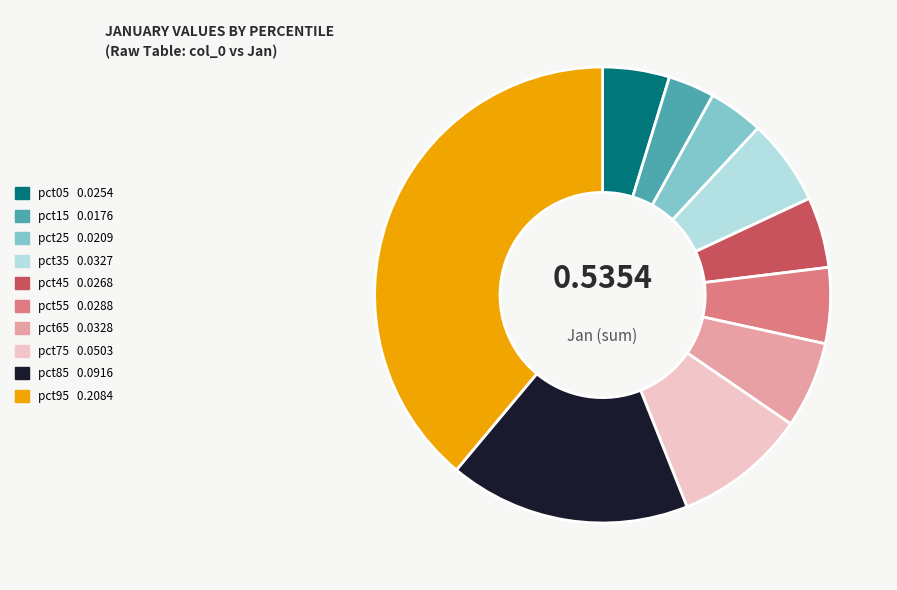

Which category has the biggest portion of the pie?

pct95